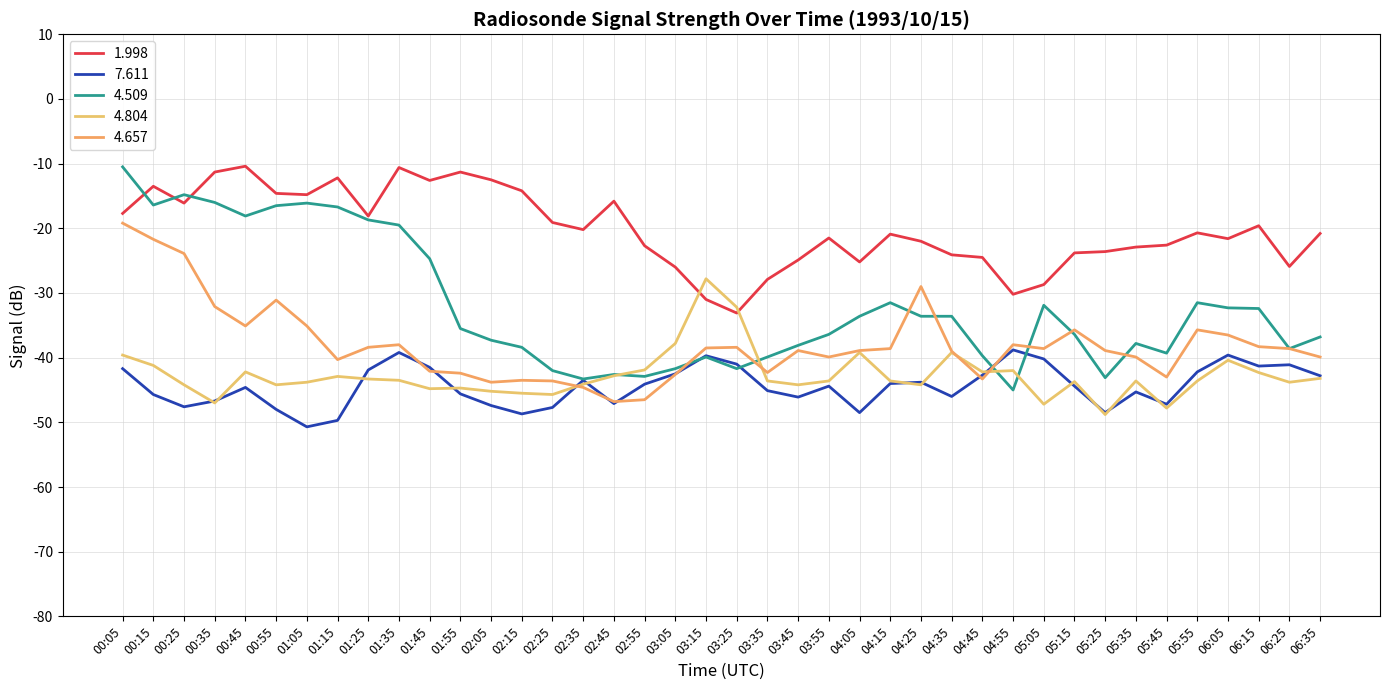

What is the highest value of the 7.611 series?

-38.8